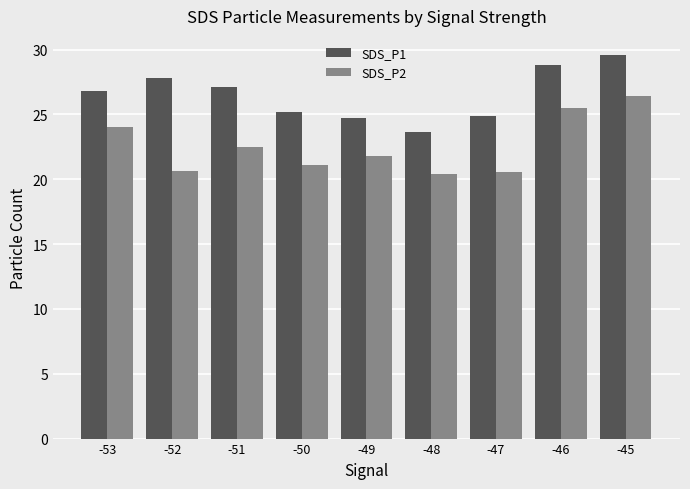

Which category has the lowest value in the SDS_P1 series?

-48